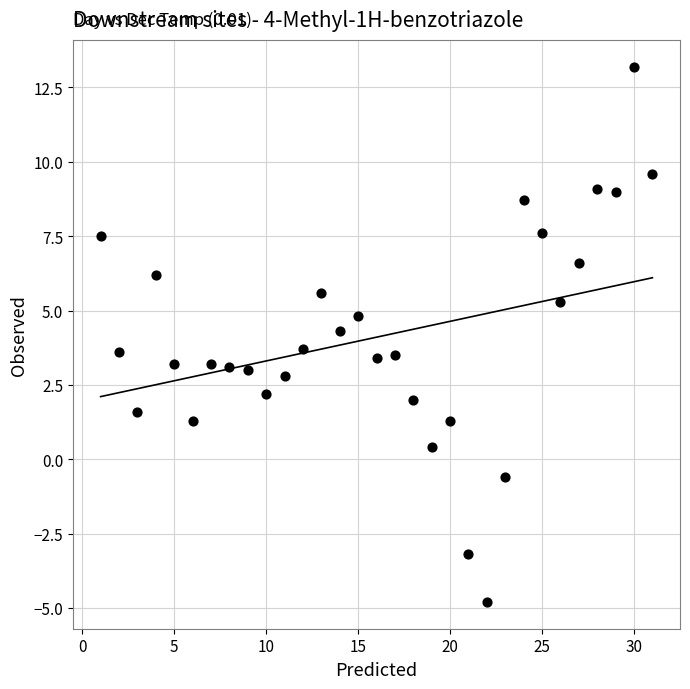

What is the range of X values (max minus min)?

30.0